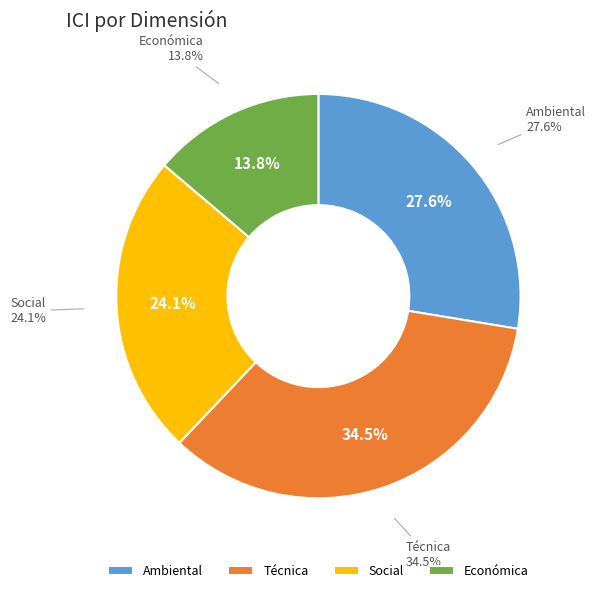

Which has a higher value, Social or Técnica?

Técnica